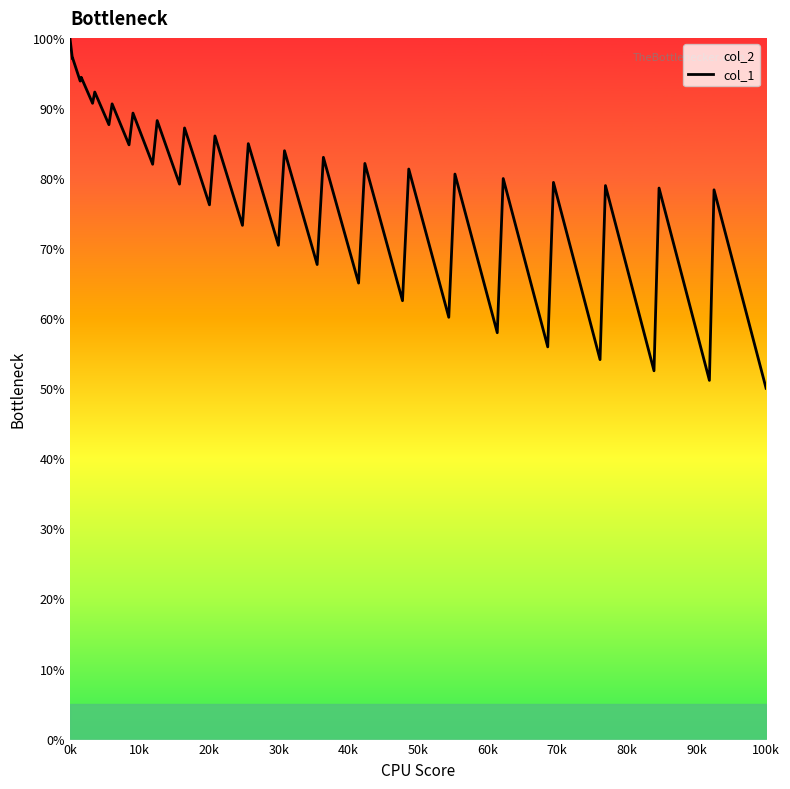

What is the average value?

78.2